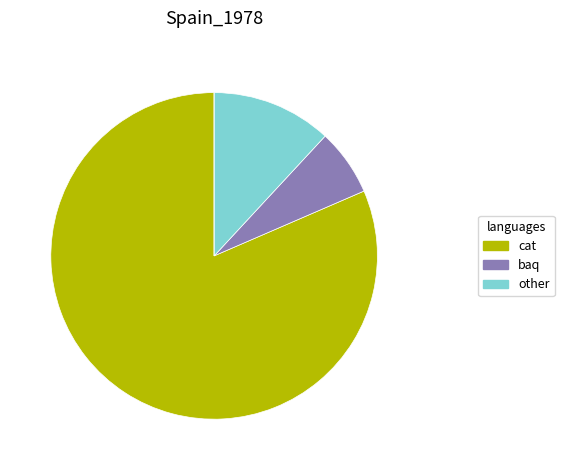

Is there any slice that represents more than half of the pie?

Yes